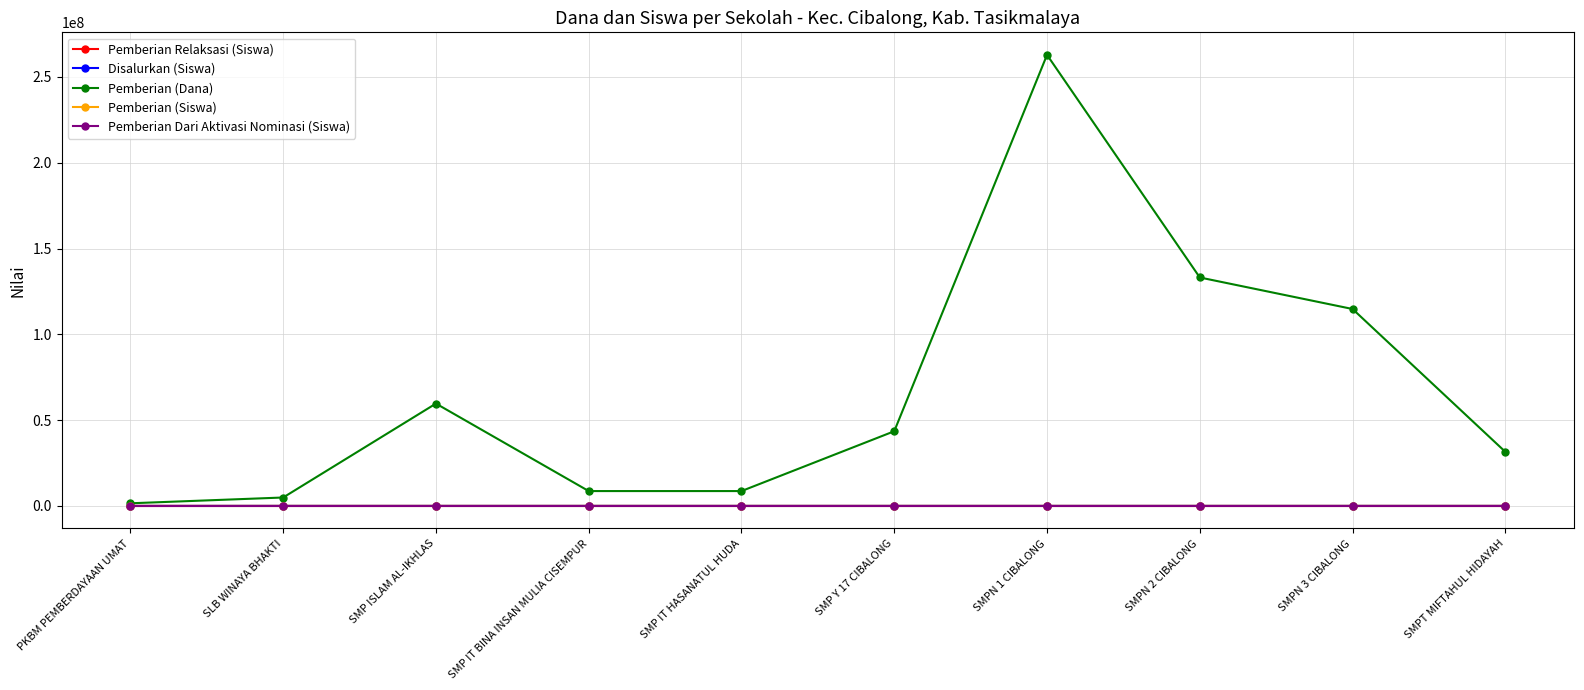

What position from the right is SLB WINAYA BHAKTI?

9